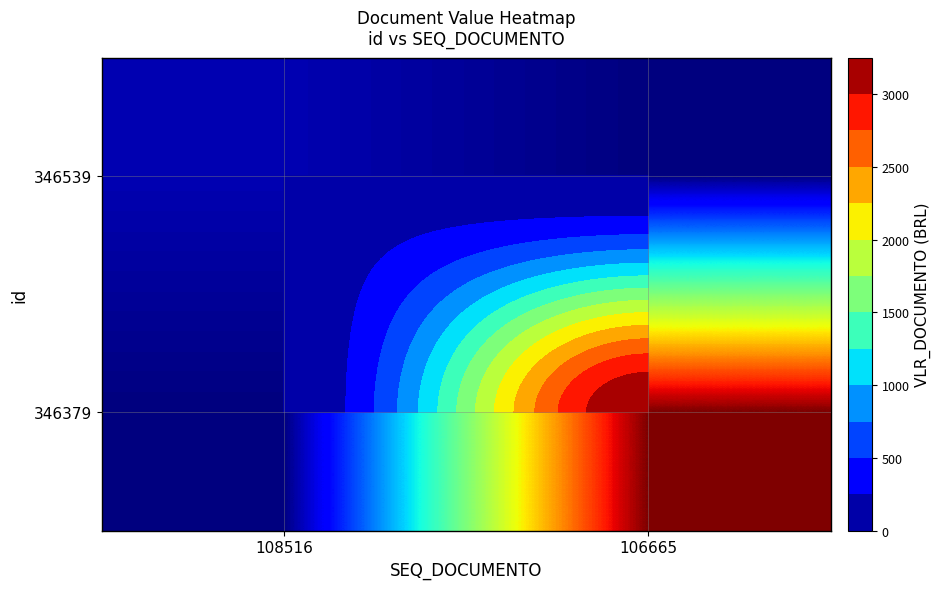

What is the maximum value shown in the chart?

3249.4